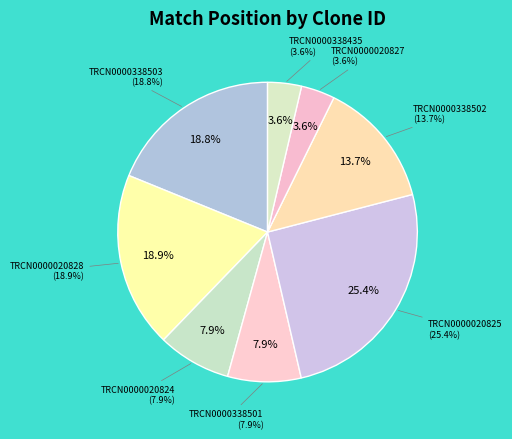

Between TRCN0000338503 and TRCN0000338501, which is larger?

TRCN0000338503